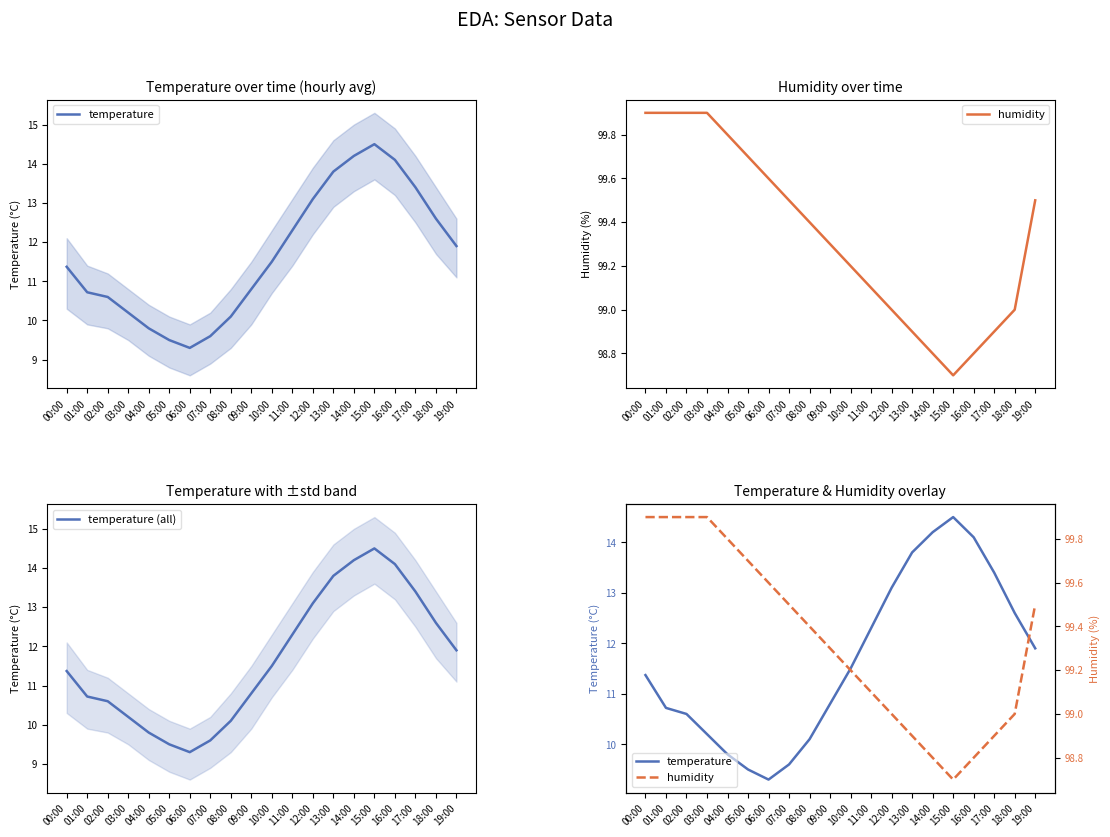

True or false: temperature (all) and temperature intersect in this chart.

False